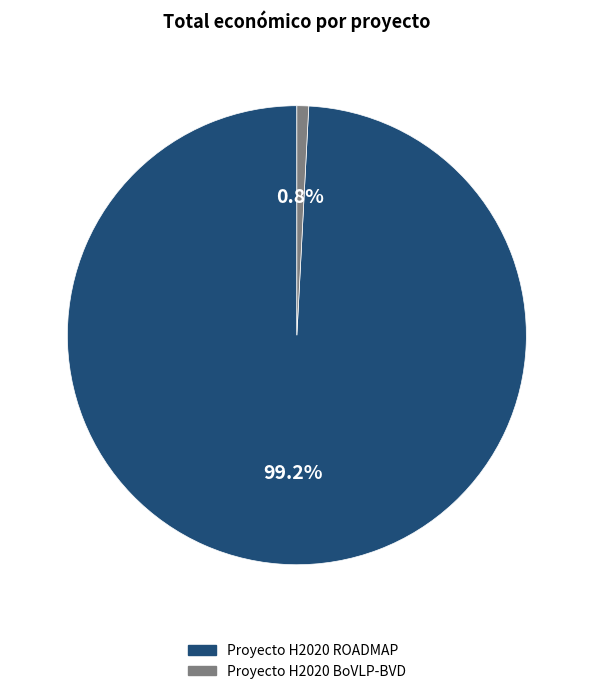

How many slices are in this pie chart?

2